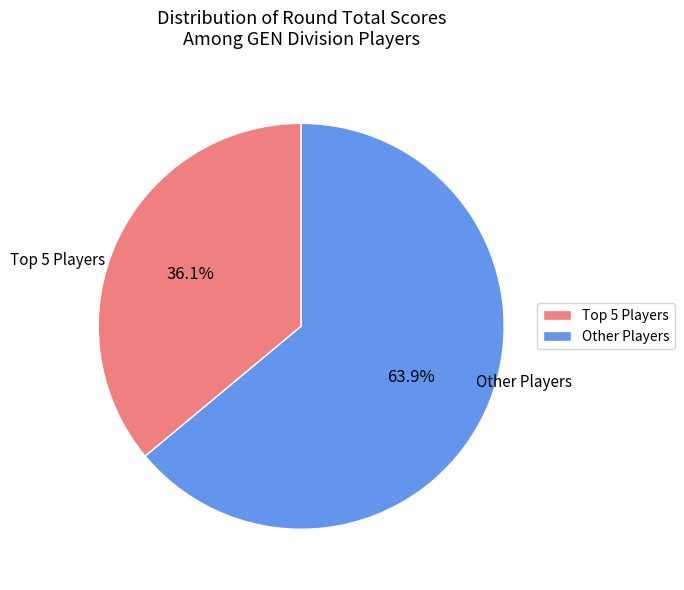

What portion of the pie excludes Other Players?

36.1%